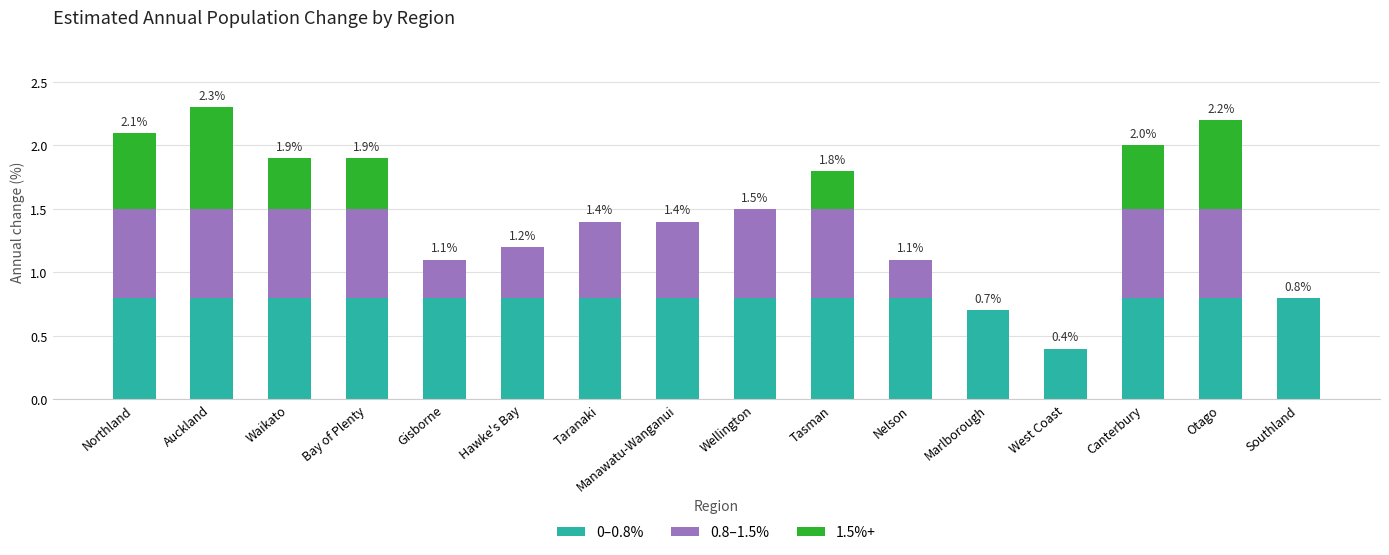

What is the total value across all series at Taranaki?

1.4